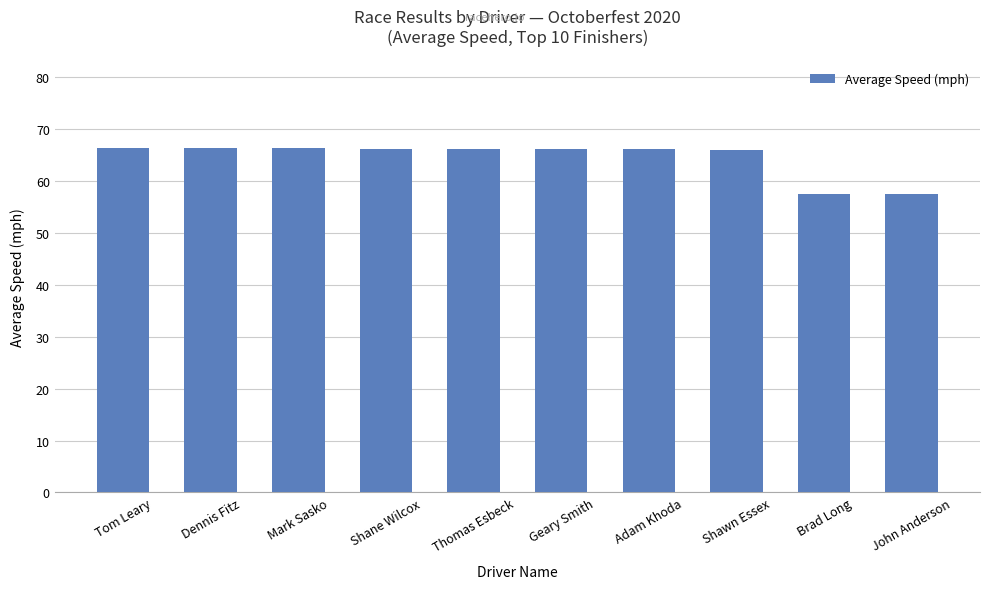

What is the minimum value shown in the chart?

57.5